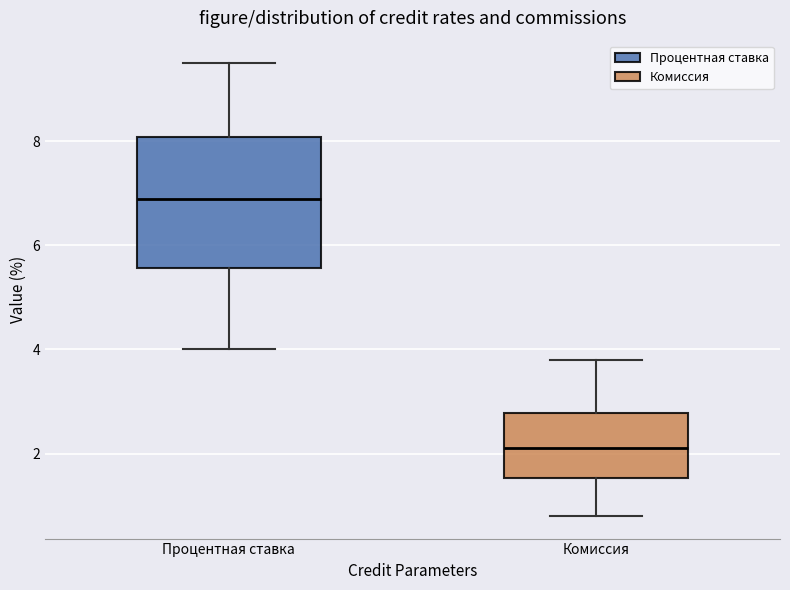

Where does the upper whisker of the box for Процентная ставка end on the y-axis? The values are not printed on the chart, so give them approximately, as read against the axis.

9.6